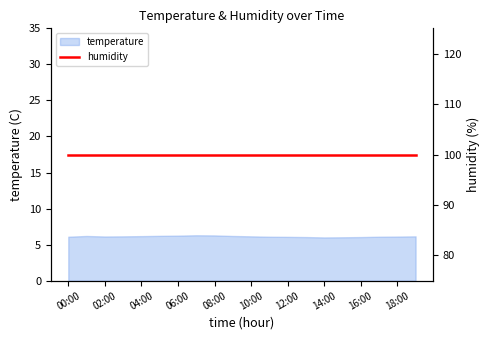

Reading left to right, extract all data points from this chart.

00:00=6.1	01:00=6.2	02:00=6.1	03:00=6.2	04:00=6.2	05:00=6.2	06:00=6.2	07:00=6.3	08:00=6.3	09:00=6.2	10:00=6.2	11:00=6.1	12:00=6.1	13:00=6.0	14:00=6.0	15:00=6.0	16:00=6.0	17:00=6.1	18:00=6.1	19:00=6.2